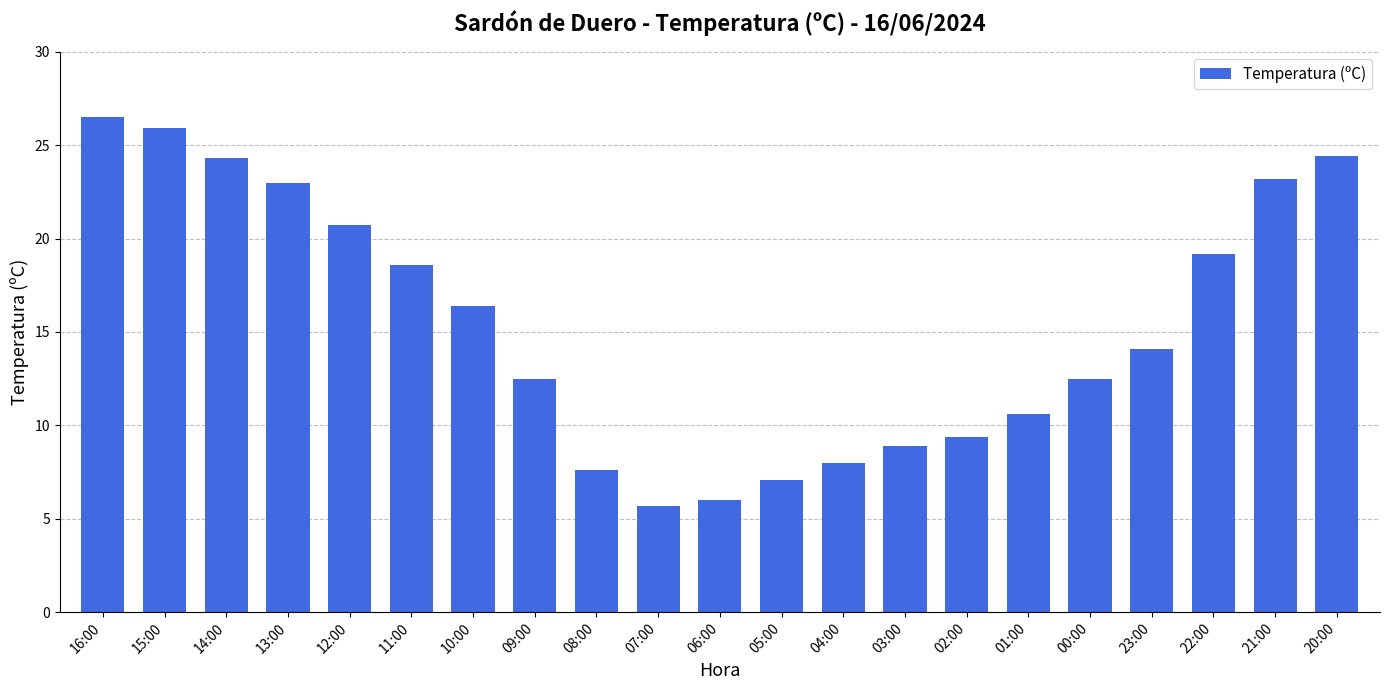

What position from the right is 09:00?

14